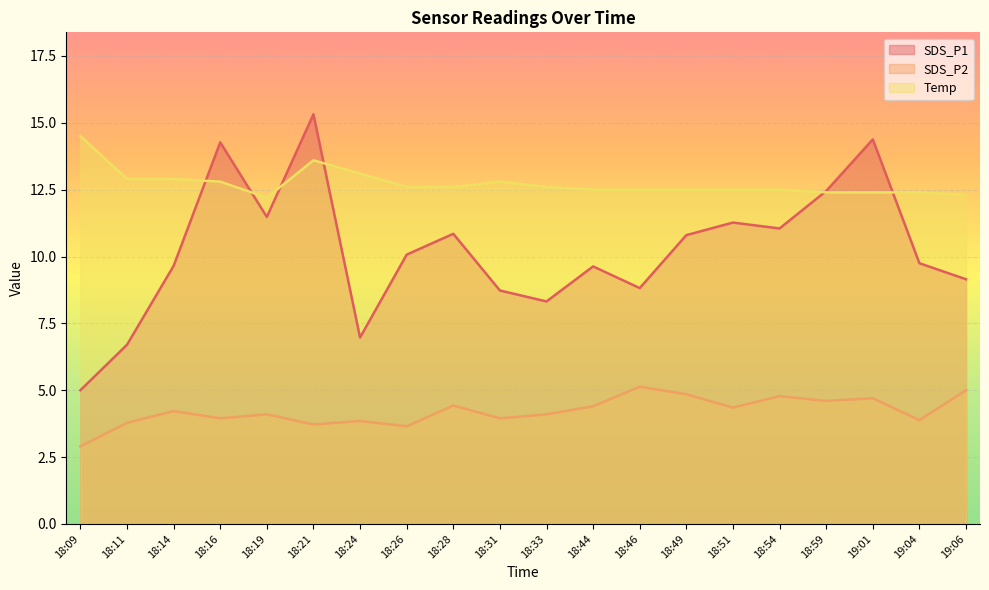

Between 18:24 and 18:26, which series saw the biggest shift?

SDS_P1